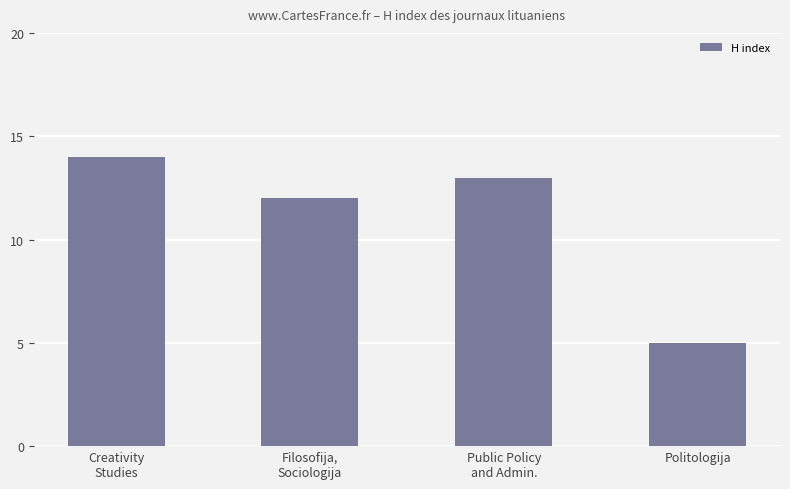

The value at Public Policy
and Admin. is 13. True or false?

True